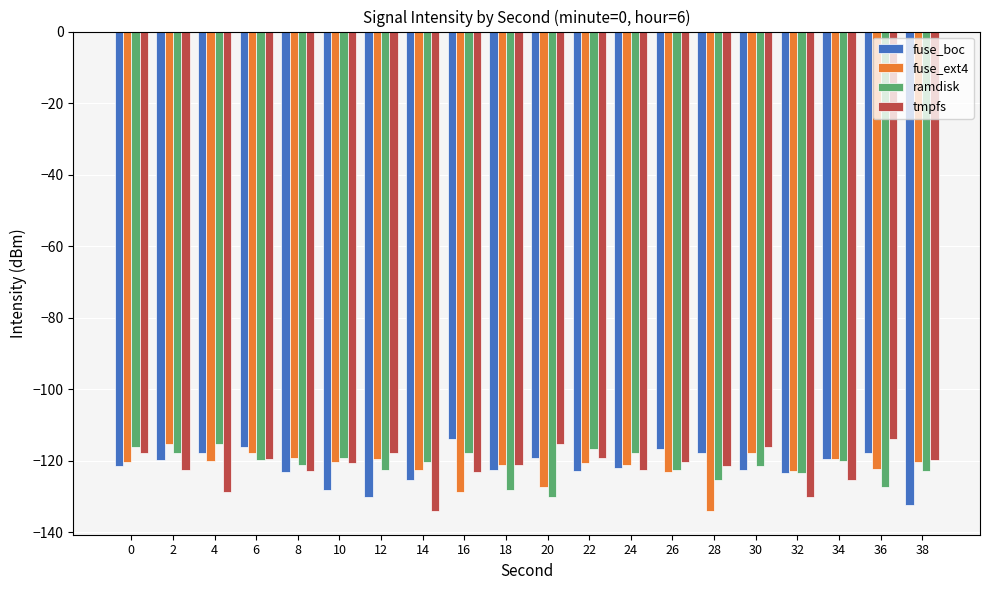

What is the lowest value of the fuse_ext4 series?

-133.9